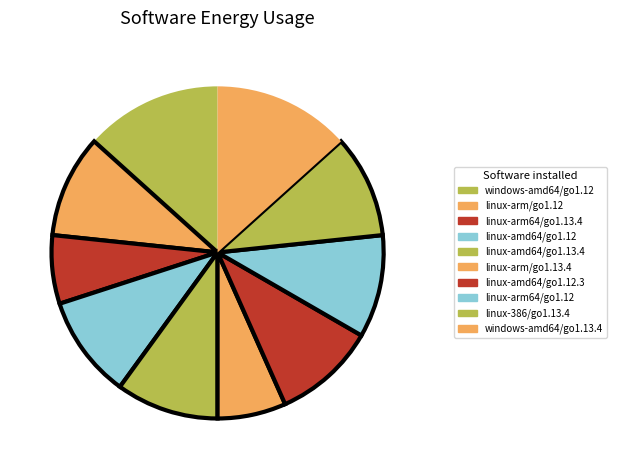

How many segments does this pie chart have?

10